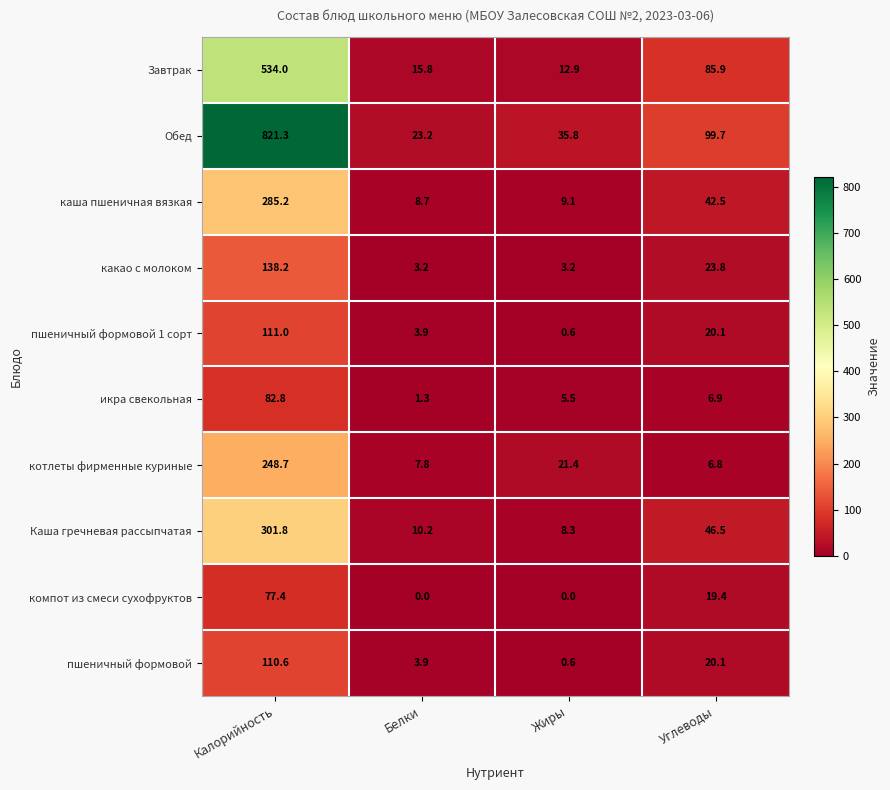

What is the greatest value displayed?

821.3